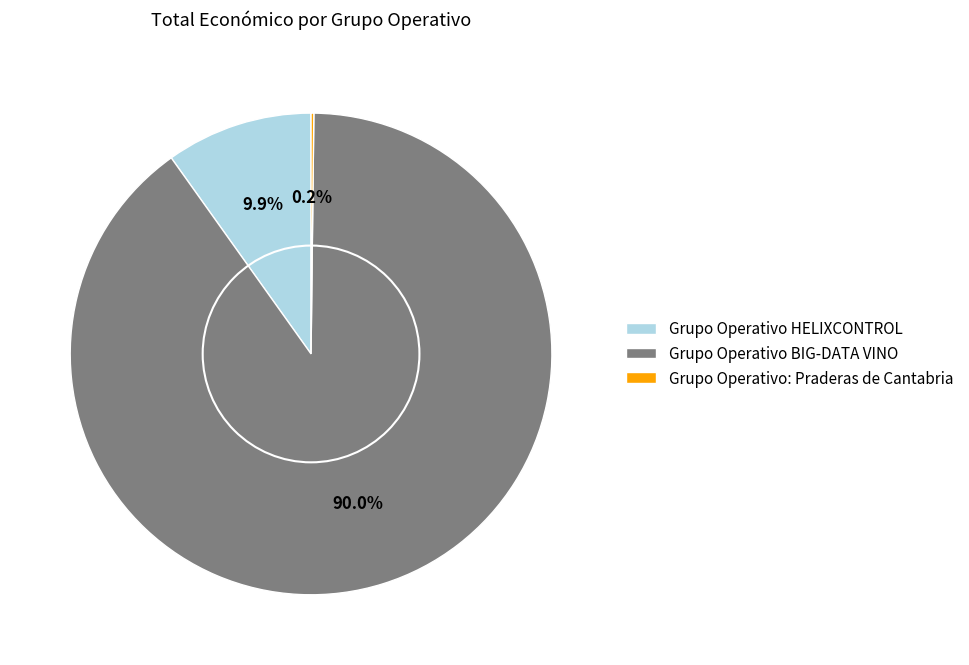

Between Grupo Operativo HELIXCONTROL and Grupo Operativo BIG-DATA VINO, which is larger?

Grupo Operativo BIG-DATA VINO